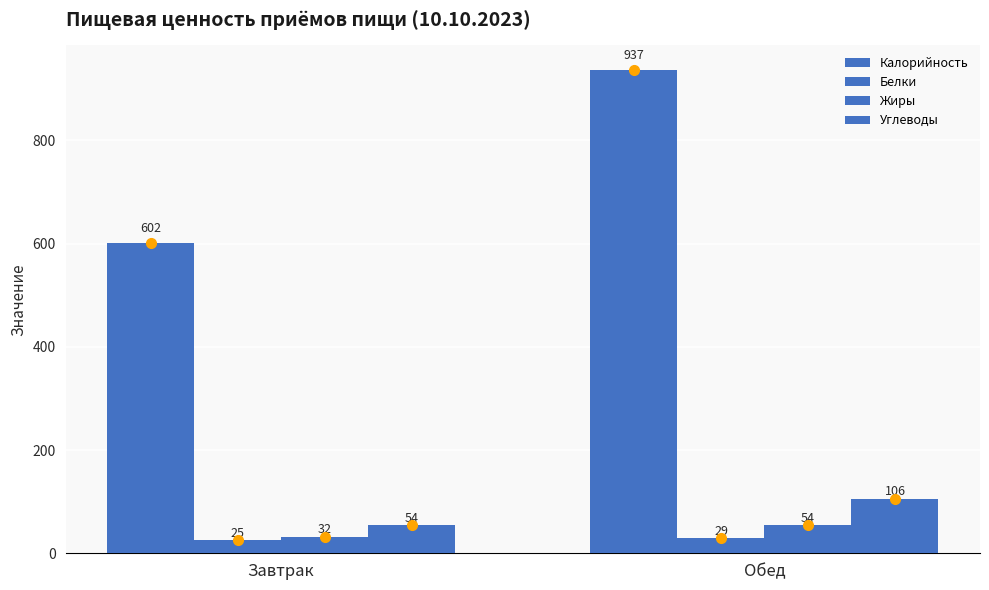

Which label corresponds to the largest value in the chart?

Обед